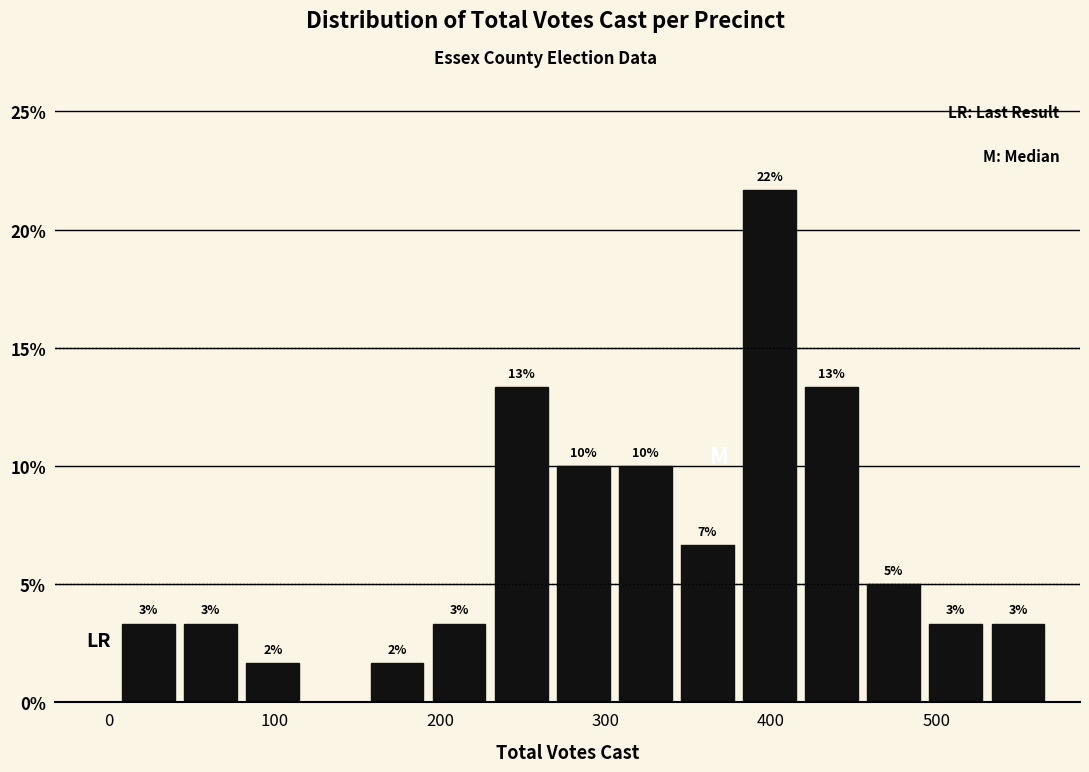

Read against the x-axis, roughly where is the centre of the tallest bar?

400